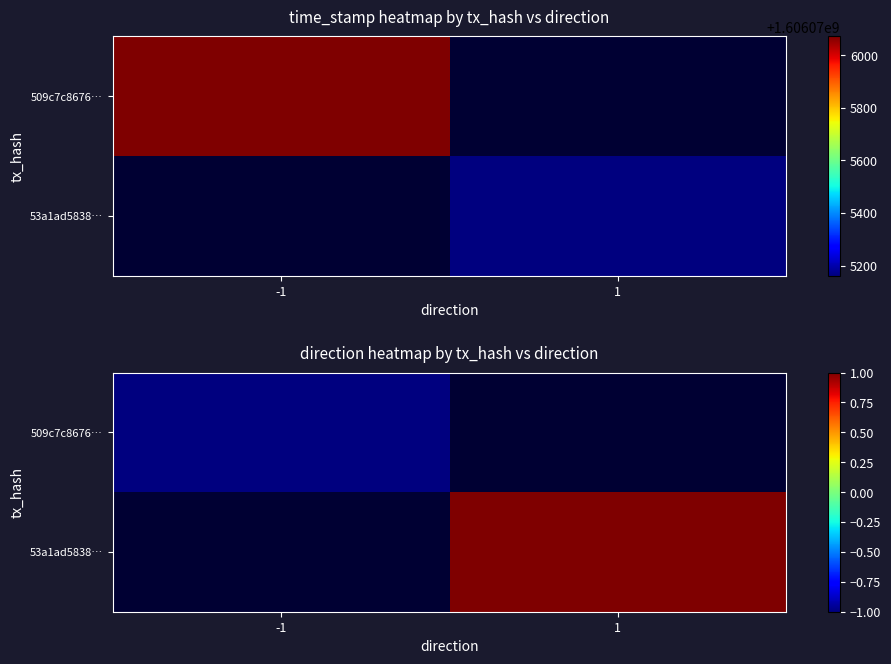

Is it true that 509c7c8676… equals -1 at 1?

False